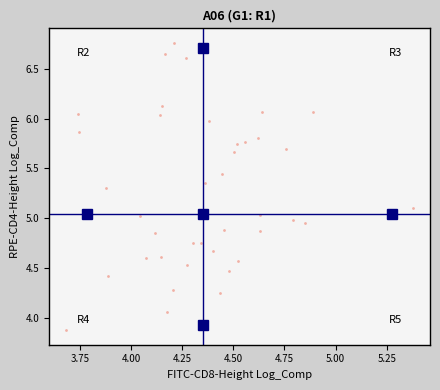

What is the range of X values (max minus min)?

1.7